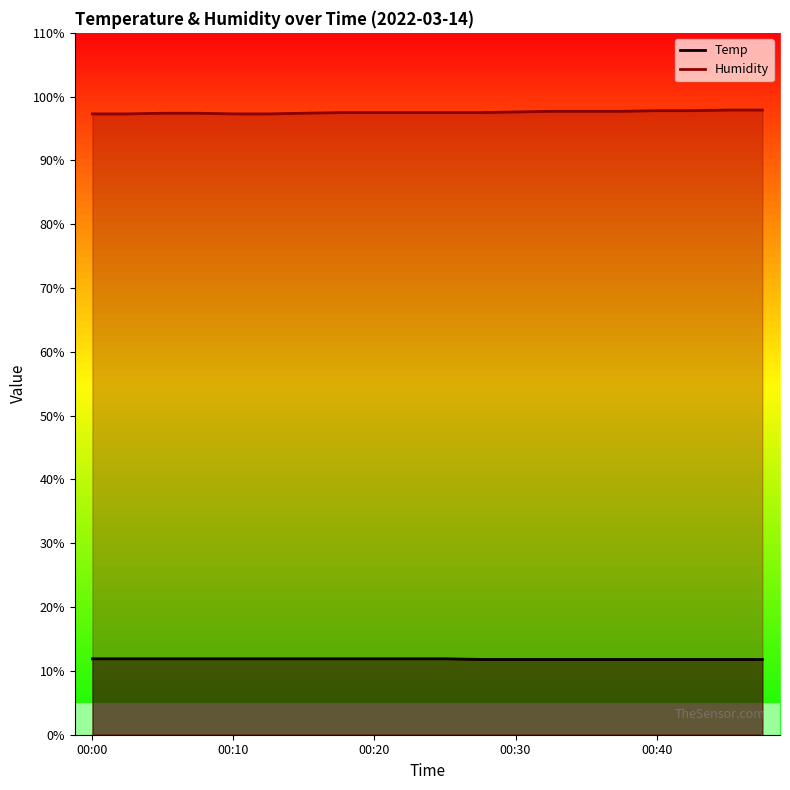

What is the total value across all series at 00:37?

109.5